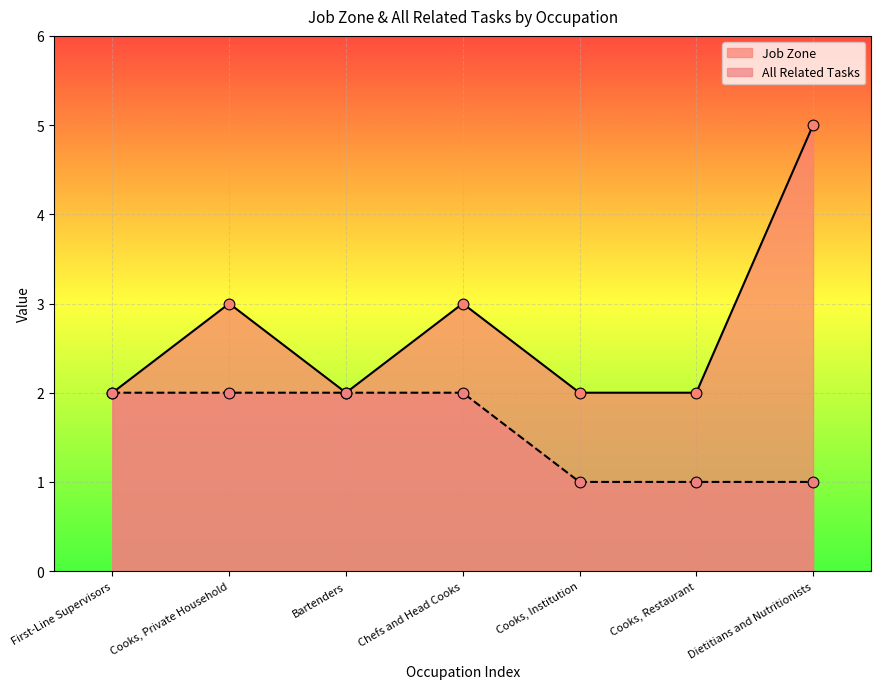

What are all the series names shown in the legend?

Job Zone, All Related Tasks